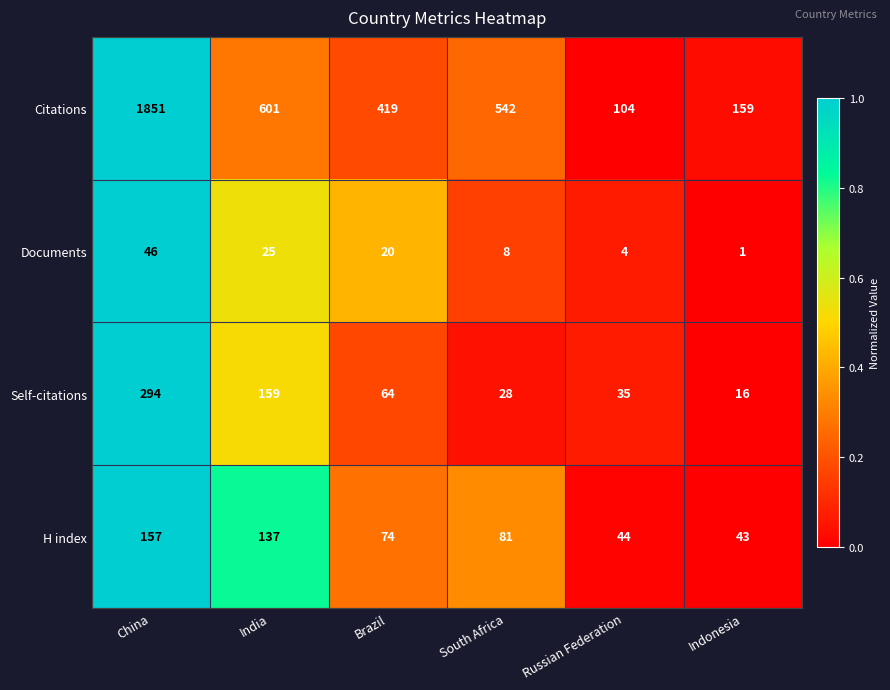

True or false: Self-citations has a value of 49 at Russian Federation.

False